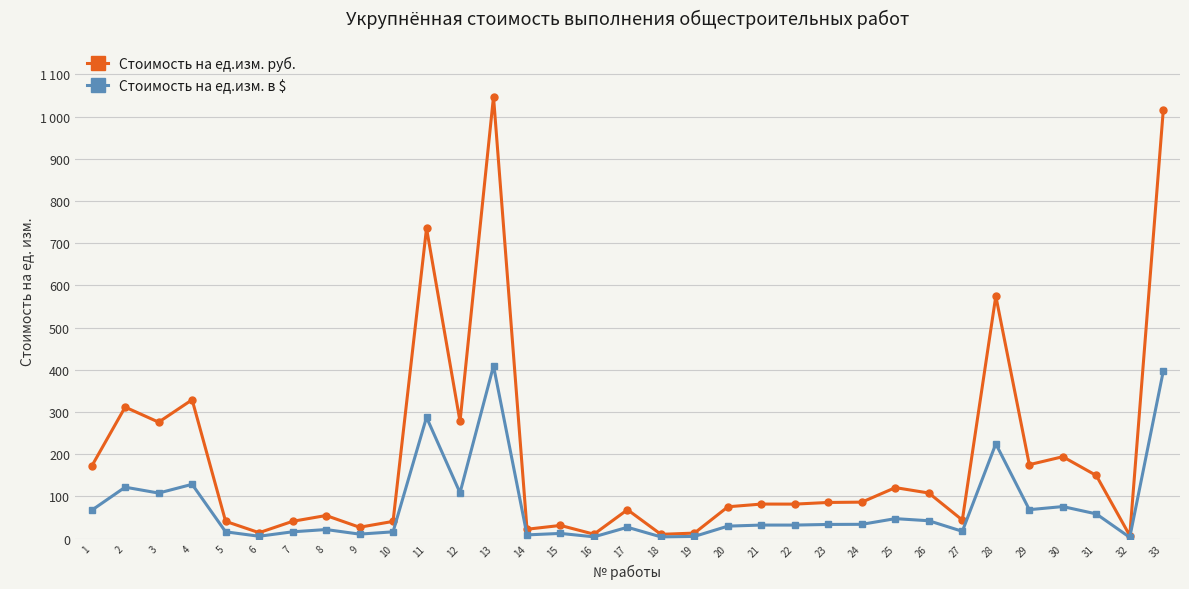

What are all the series names shown in the legend?

Стоимость на ед.изм. руб., Стоимость на ед.изм. в $